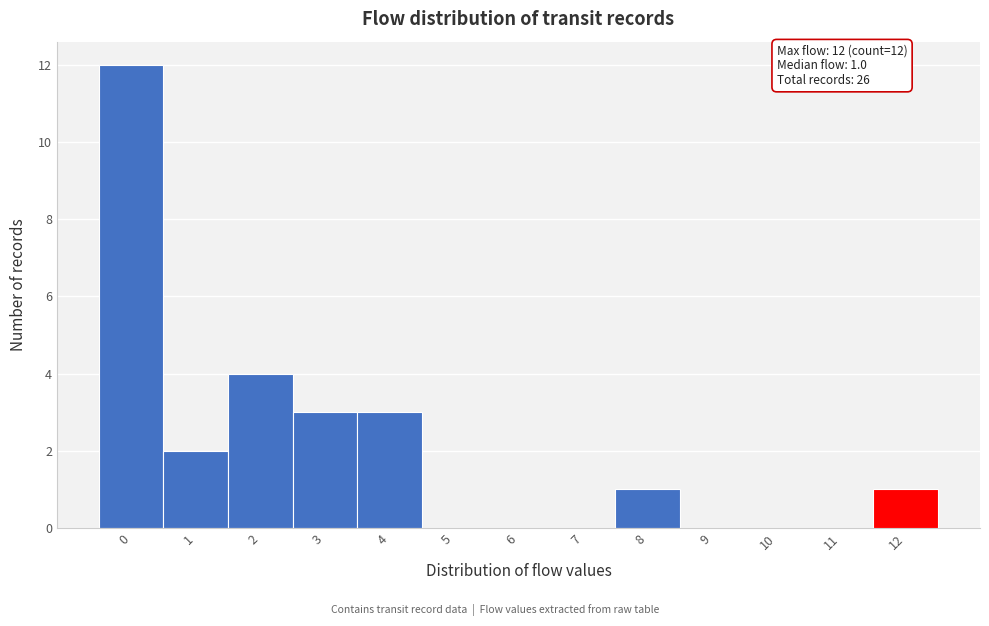

Over which range of the x-axis is the bar tallest?

-0.5 to 0.5